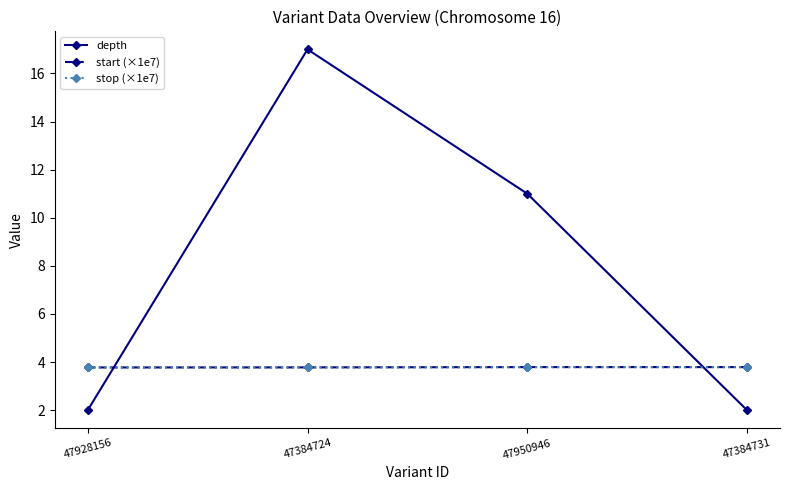

Which series has the widest spread of values?

depth